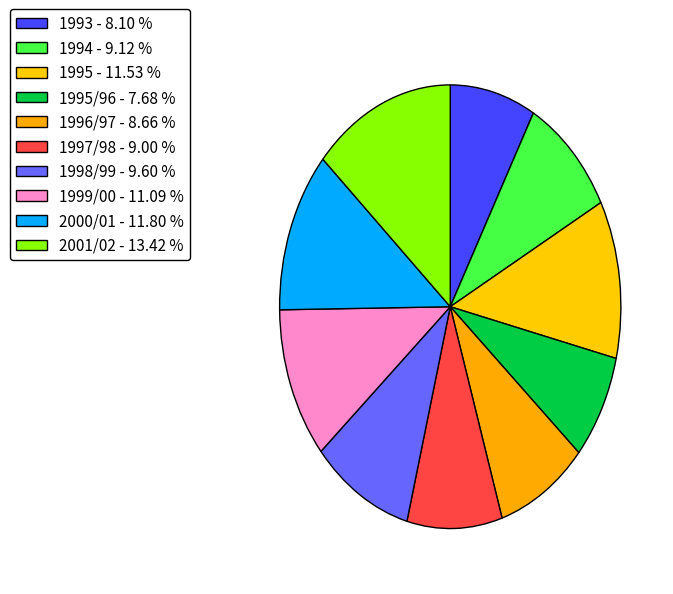

Count the number of slices in the pie.

10